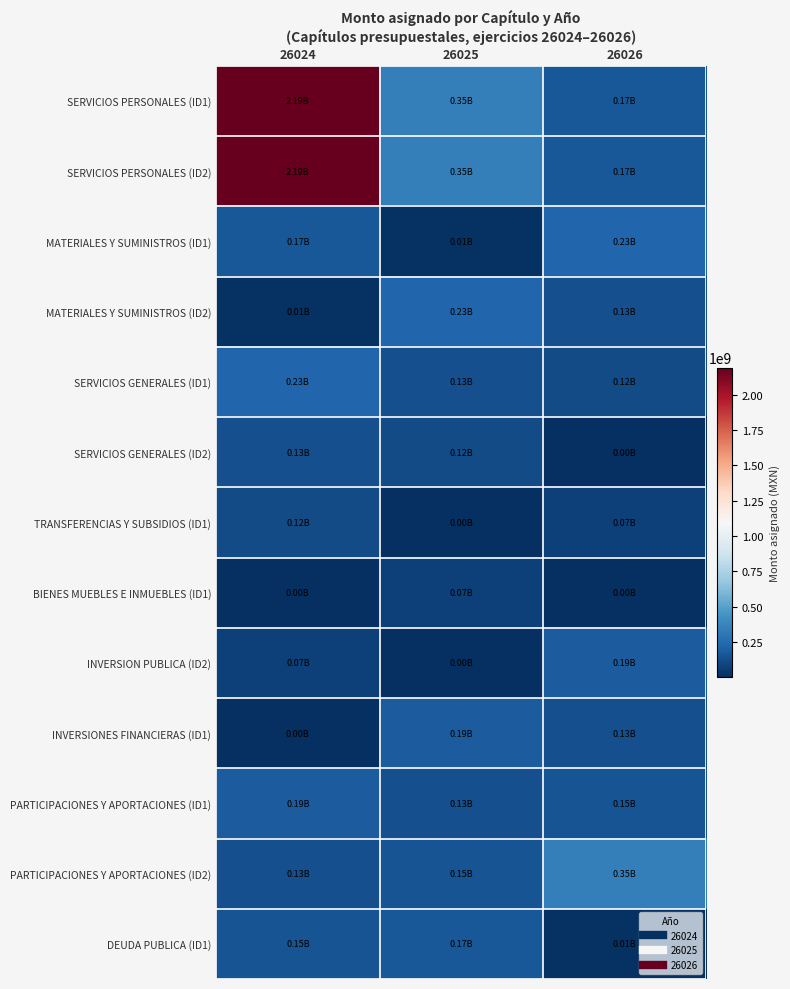

What is the spread (max minus min) of values at 26025?

346196267.1